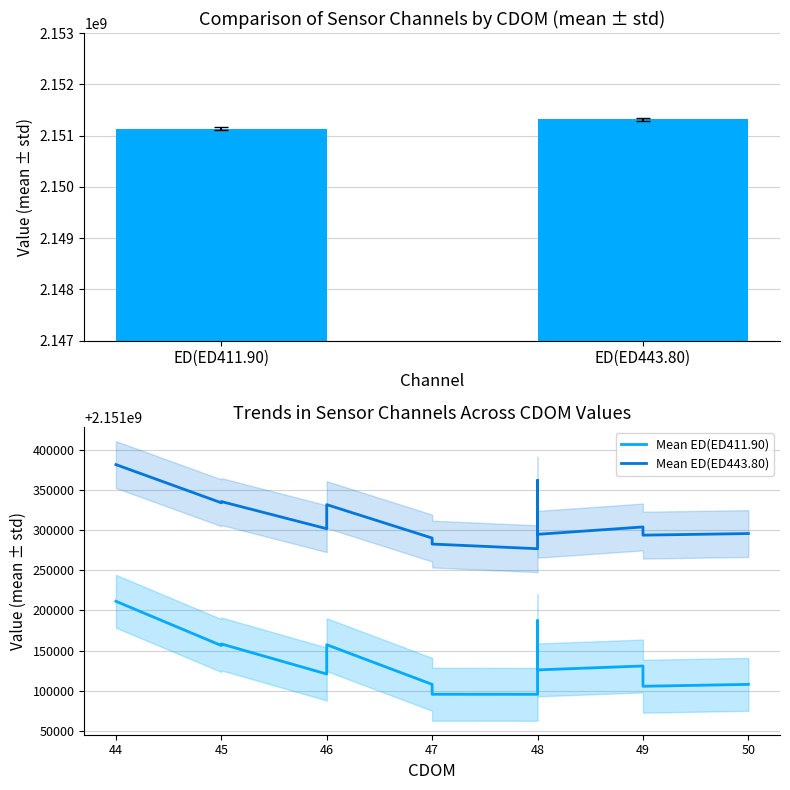

What is the average value of the Mean ED(ED443.80) series?

2151315467